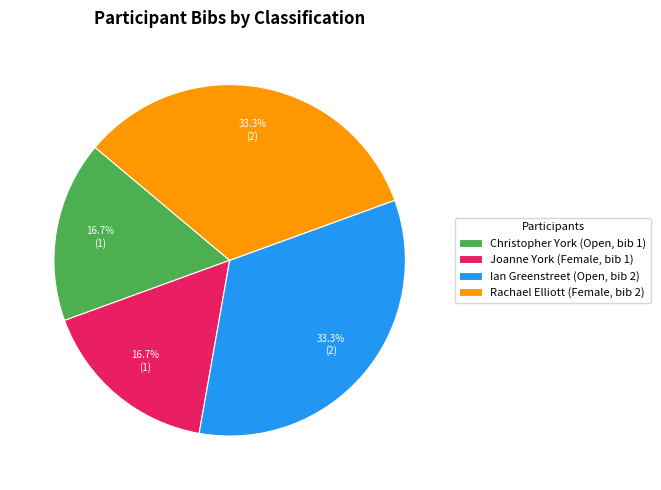

What is the ratio of the value at Rachael Elliott (Female, bib 2) to the value at Christopher York (Open, bib 1)?

2.0